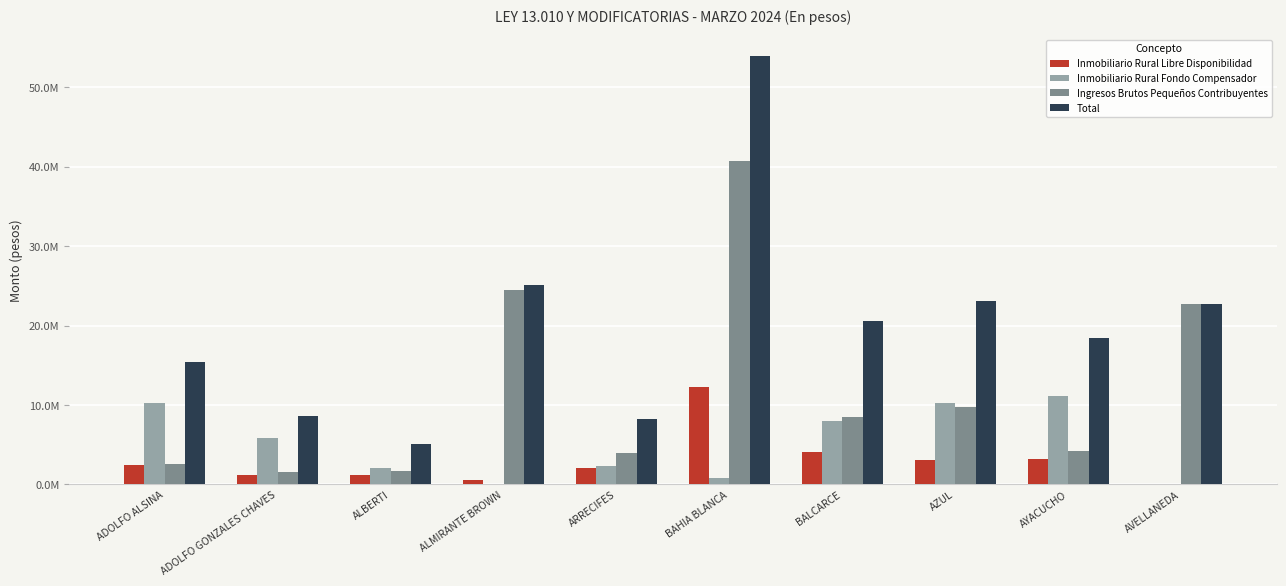

What is the lowest value of the Total series?

5021786.2